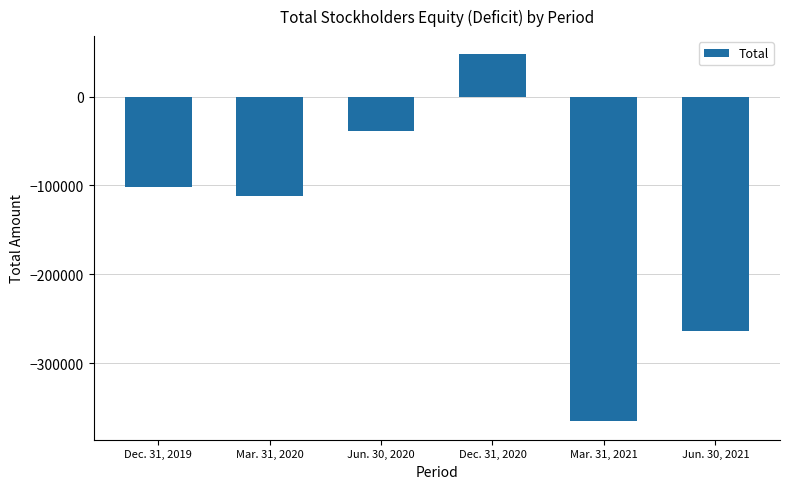

The value at Mar. 31, 2021 is -365481. True or false?

True